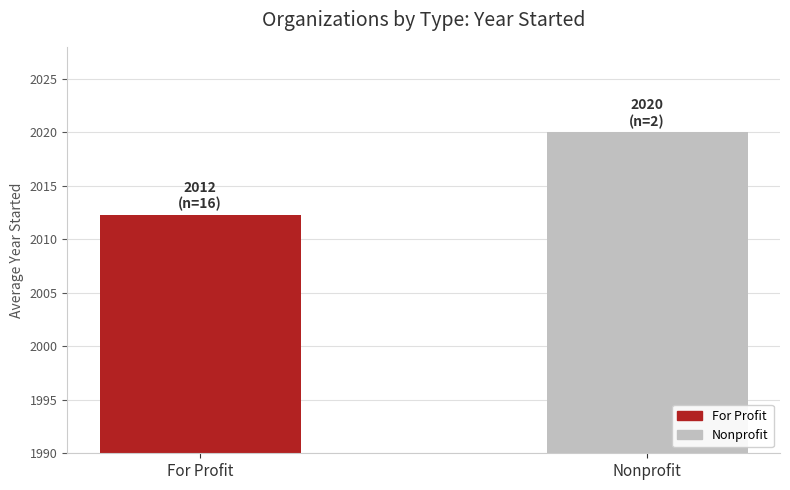

What is the label of the 1st bar from the left?

For Profit